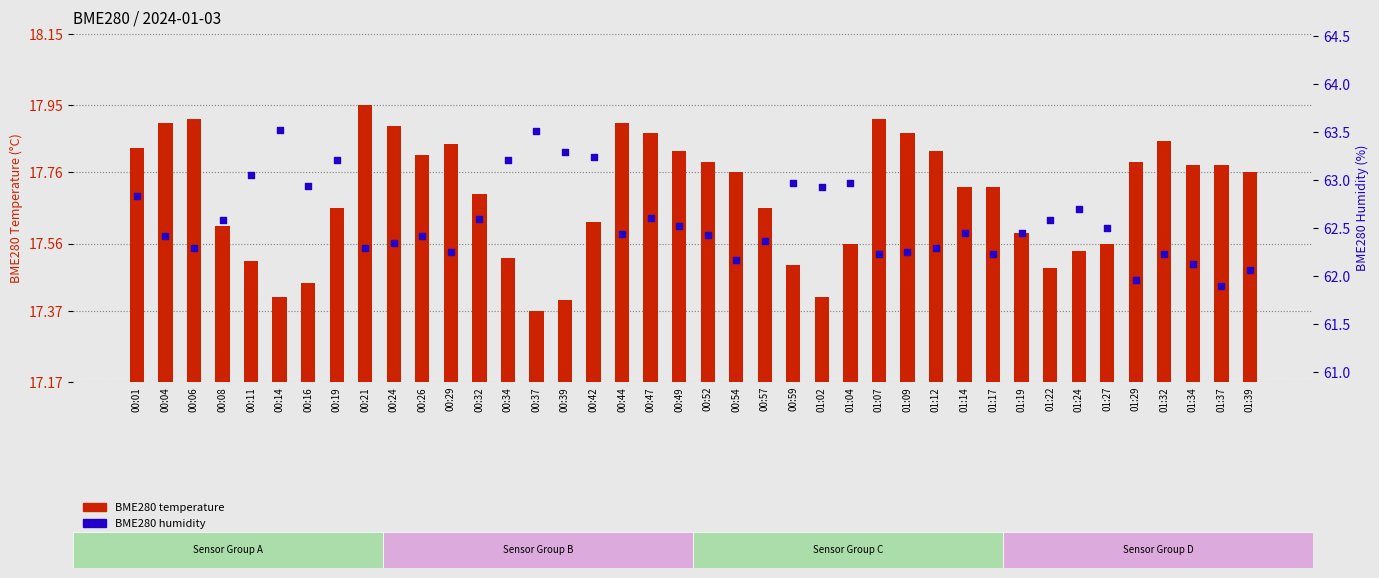

Which series reaches the maximum Y coordinate?

BME280 humidity